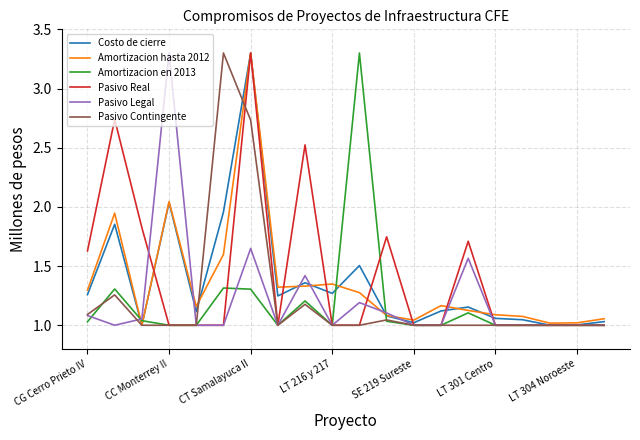

What is the greatest value displayed?

3.3